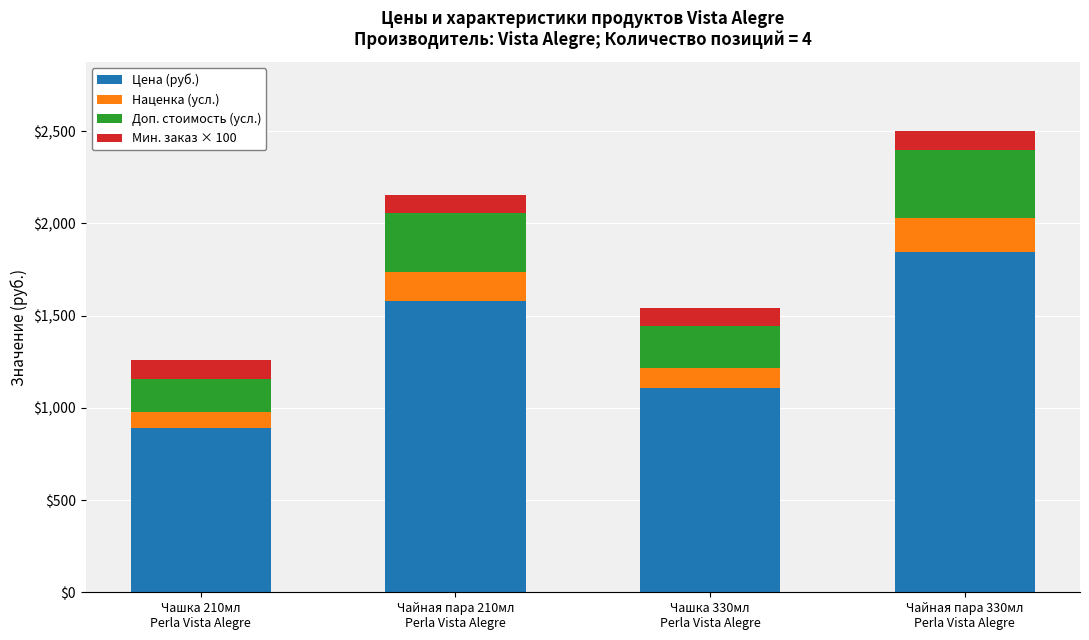

What is the minimum value for Цена (руб.)?

889